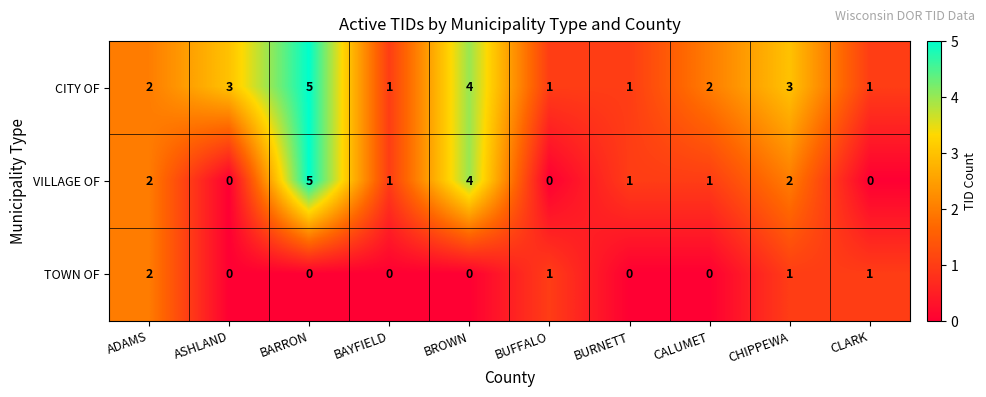

What is the greatest value displayed?

5